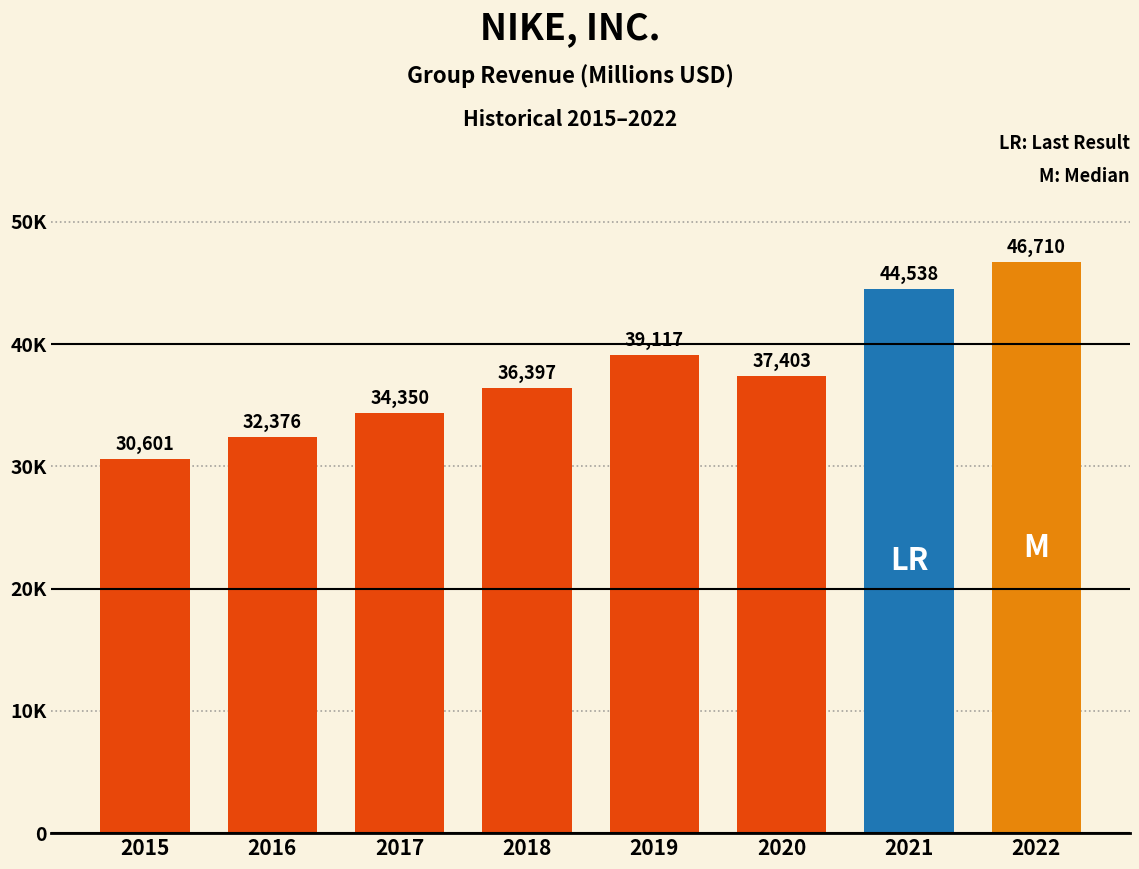

Does the chart contain any negative values?

No